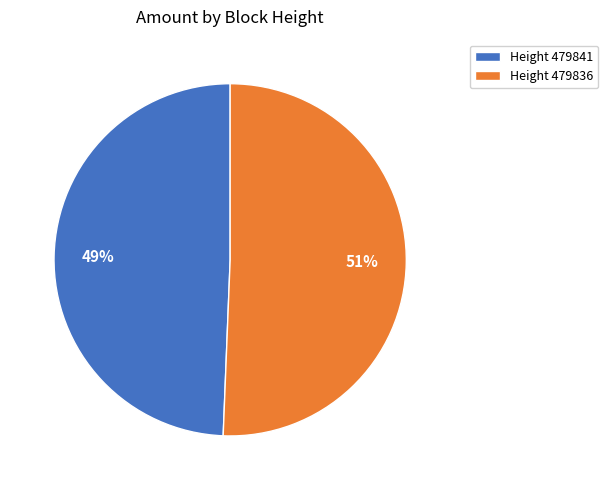

Is the sum of Height 479836 and Height 479841 greater than half?

Yes